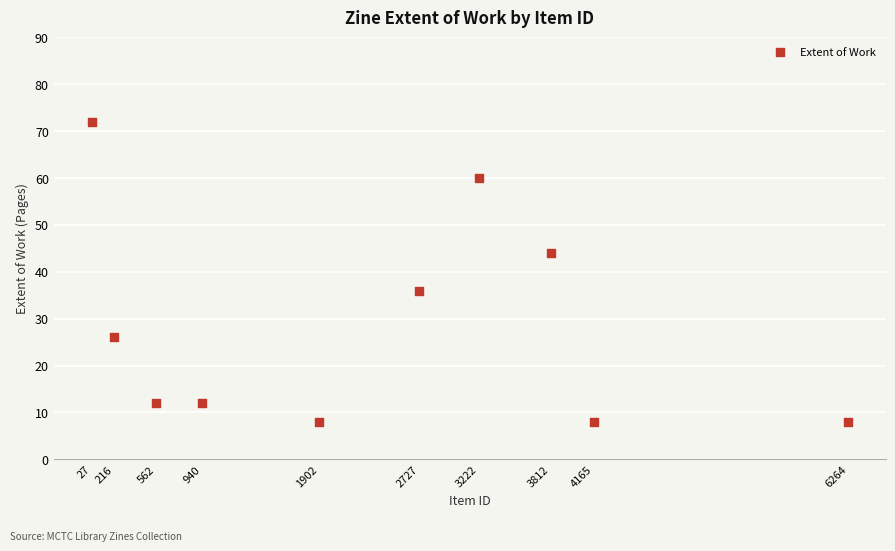

What is the range of Y values (max minus min)?

64